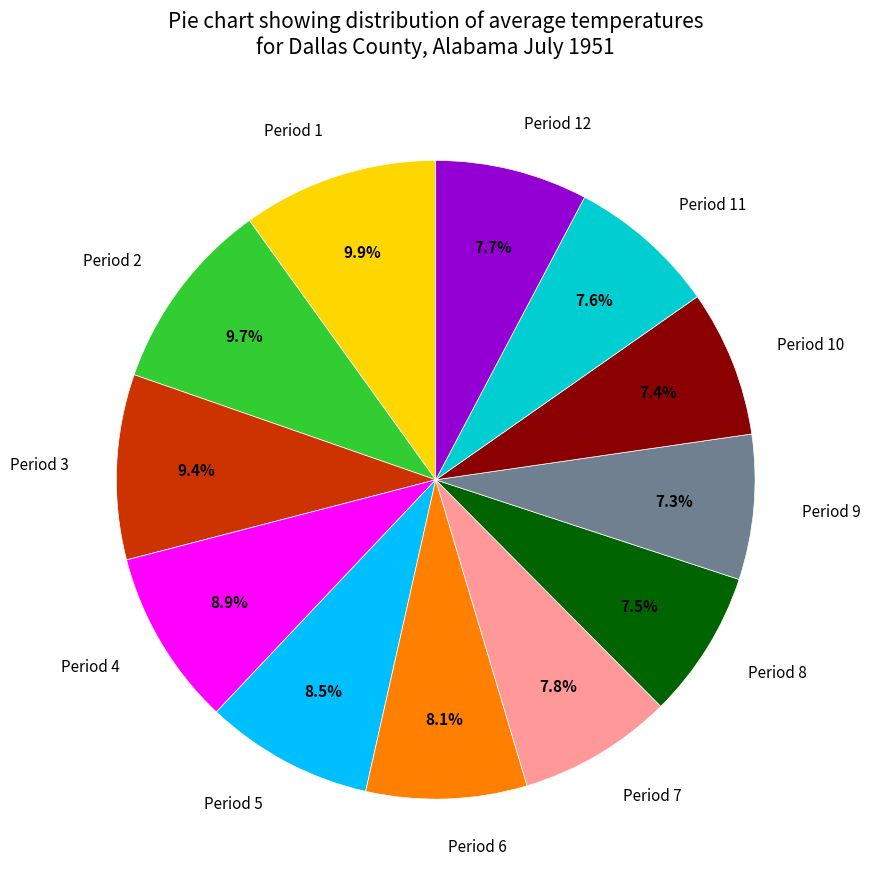

How many segments does this pie chart have?

12